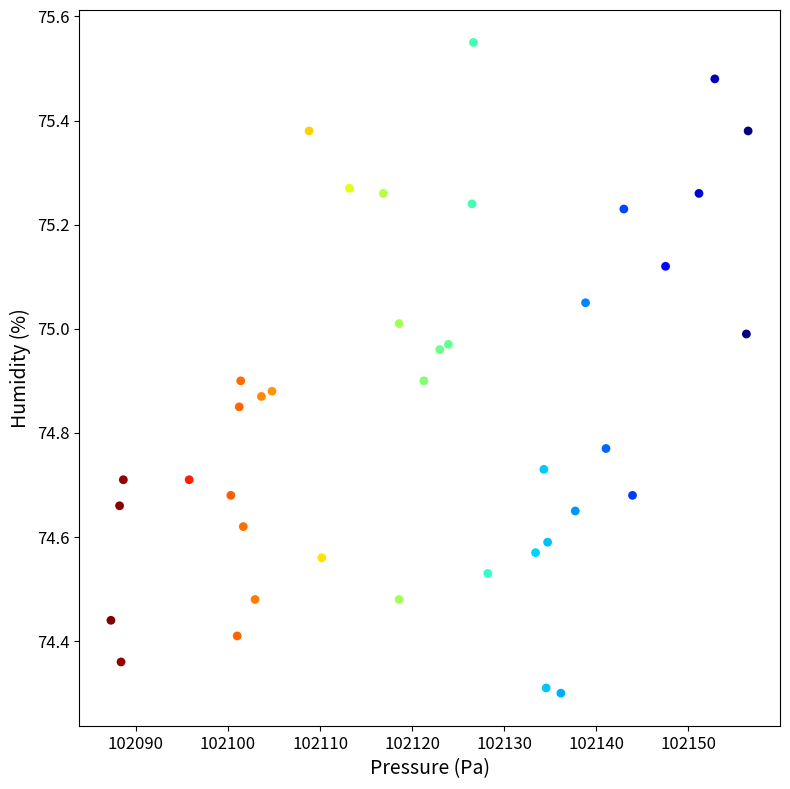

Count the number of points in this scatter plot.

40